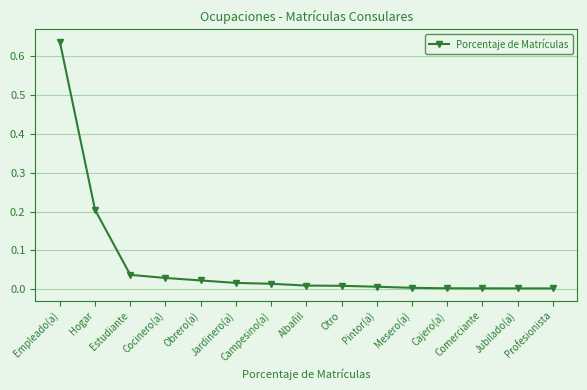

What is the sum of all values?

1.0